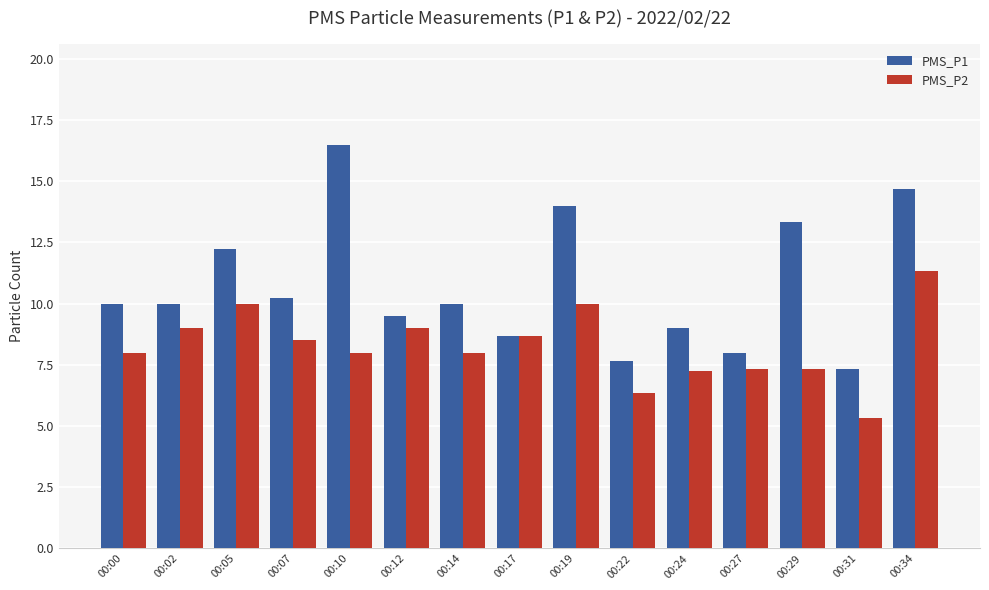

Which series has the largest total across all categories?

PMS_P1